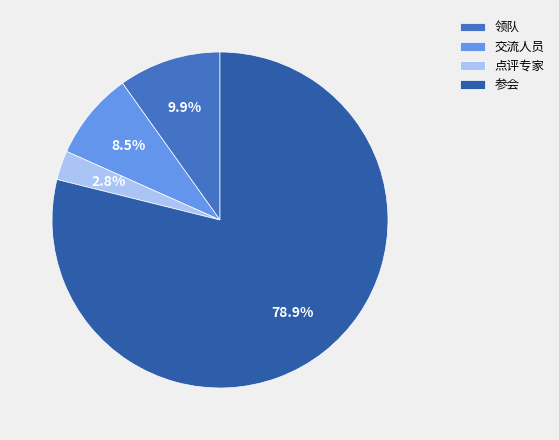

How many slices are in this pie chart?

4